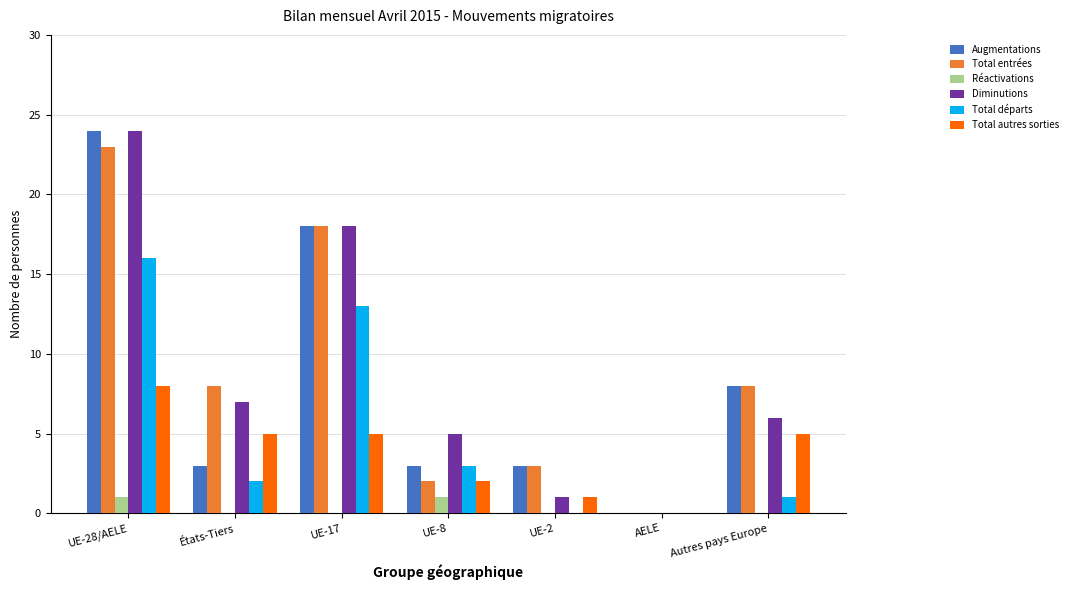

Is the value of Total autres sorties at Autres pays Europe greater than the value of Total départs at UE-2?

Yes